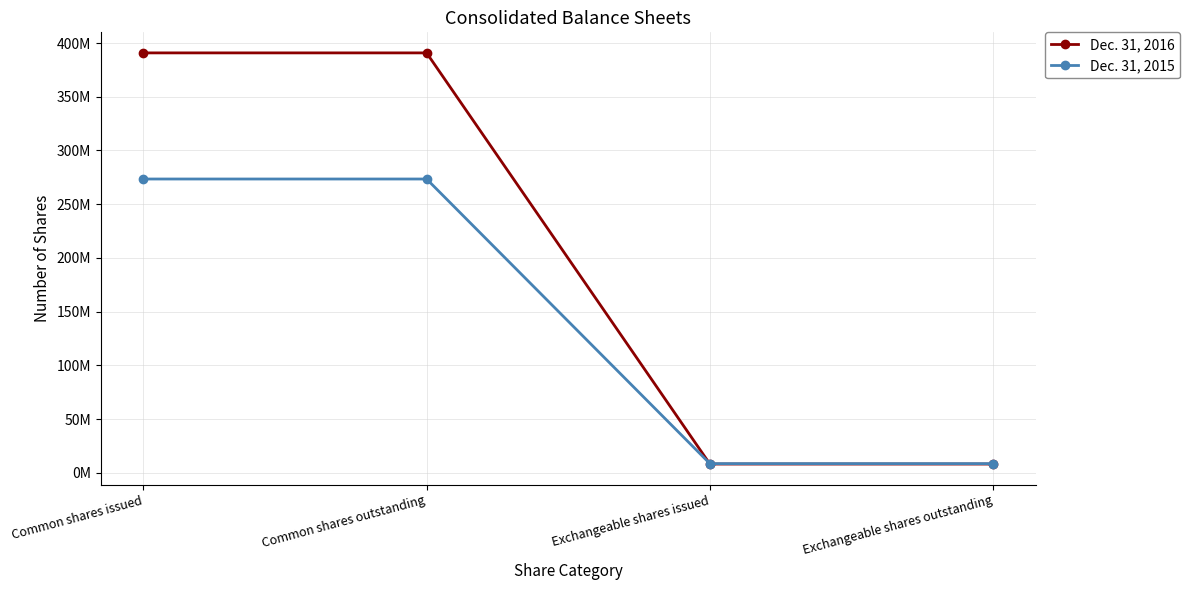

True or false: Dec. 31, 2016 has a value of 390807194 at Common shares issued.

True